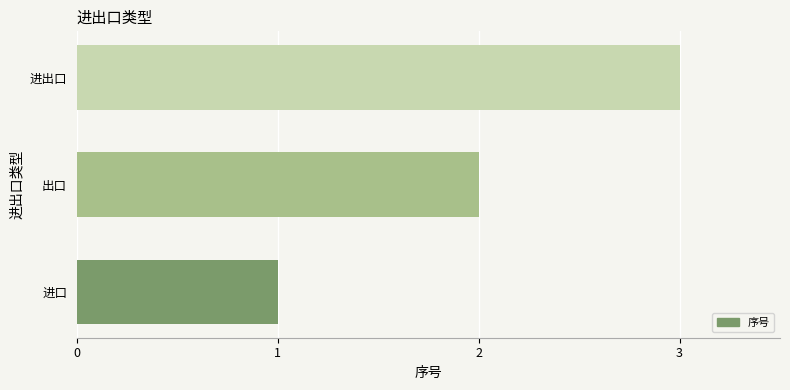

How many distinct data groups are displayed?

1